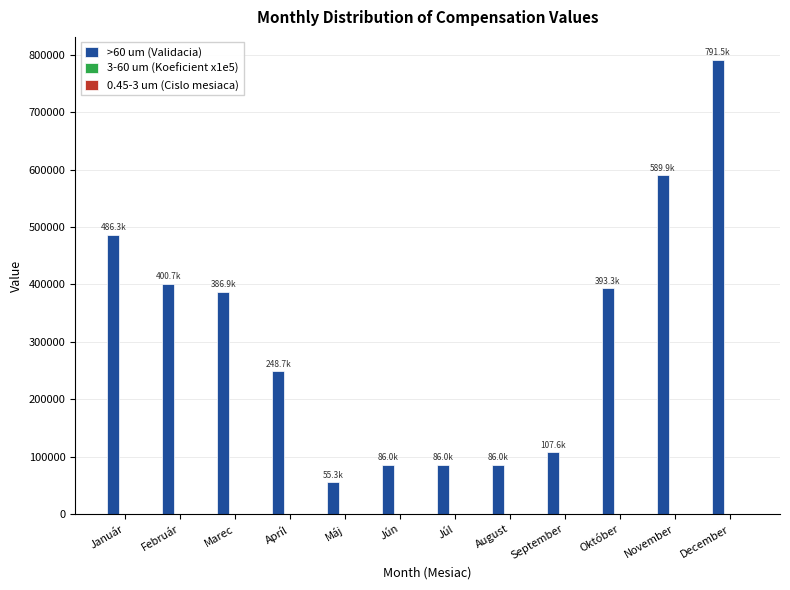

The >60 um (Validacia) series shows 486333.4 at Január. True or false?

True